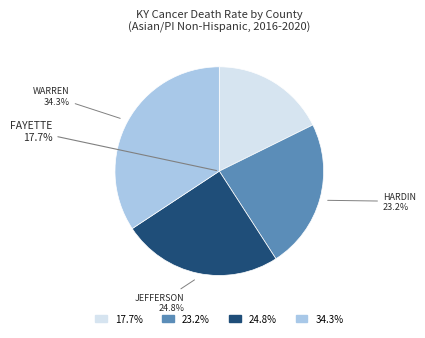

Combined, do Jefferson County and Hardin County account for over 50%?

No